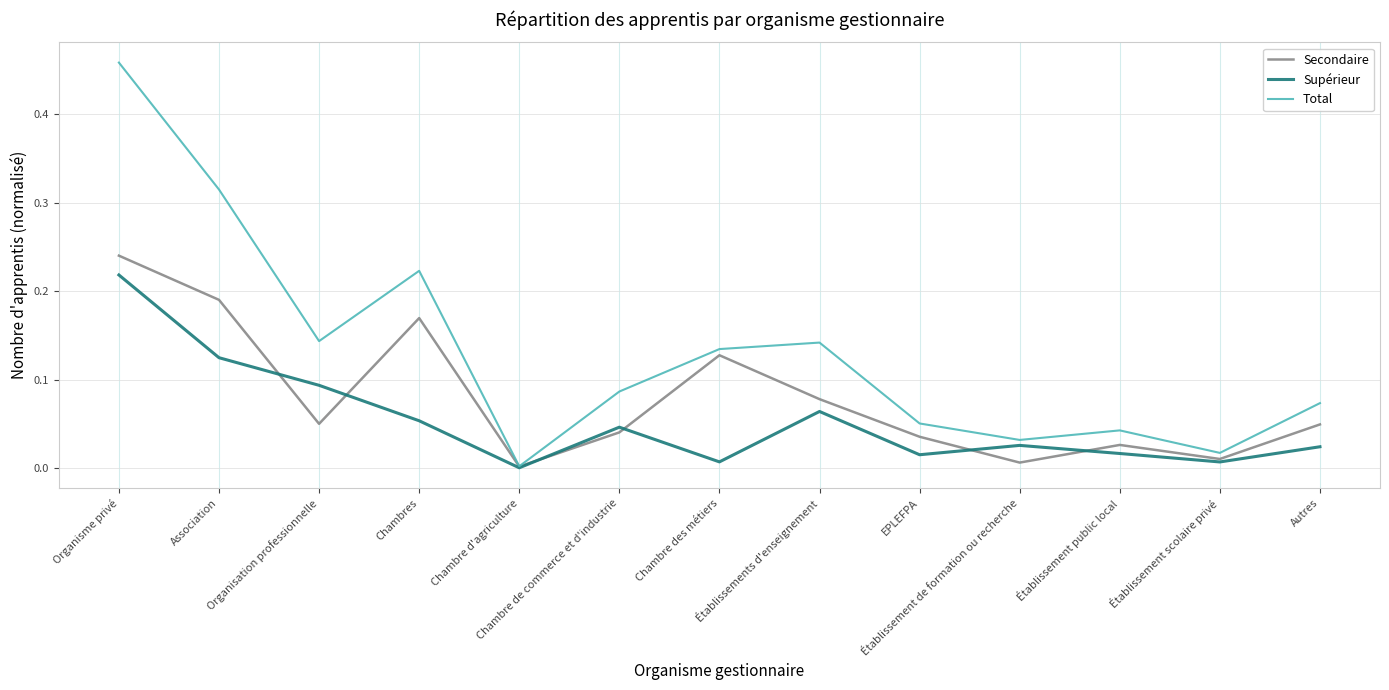

Which category has the highest value across all series?

Organisme privé